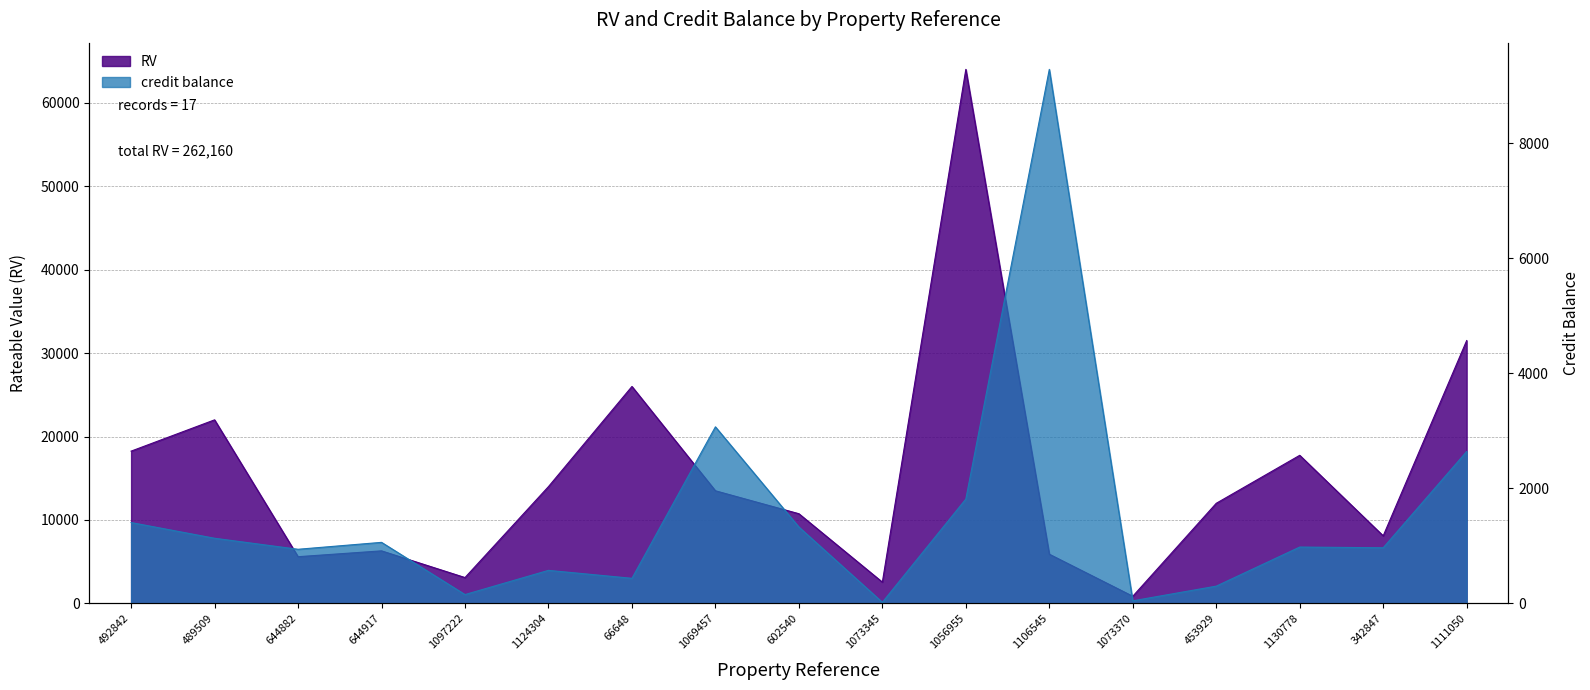

Between which two adjacent categories do credit balance and RV first intersect?

1056955 and 1106545